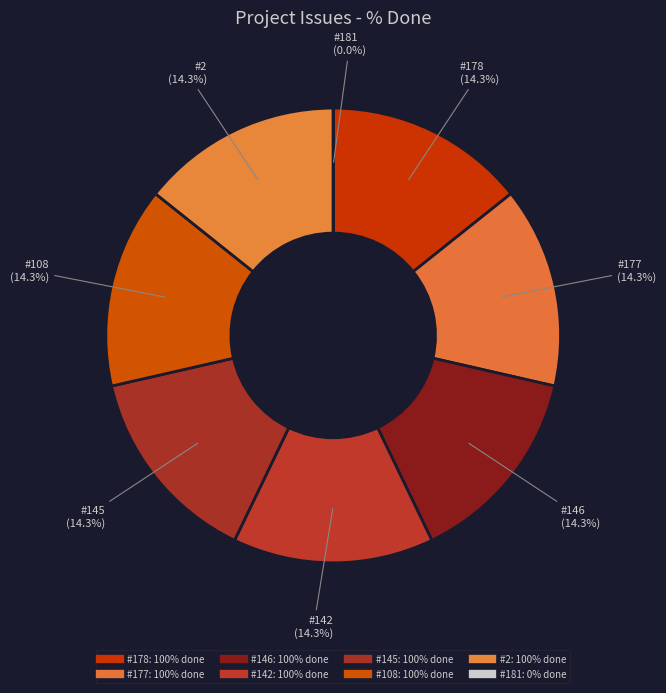

To the nearest percent, what is the combined percentage of 142 and 2?

29%